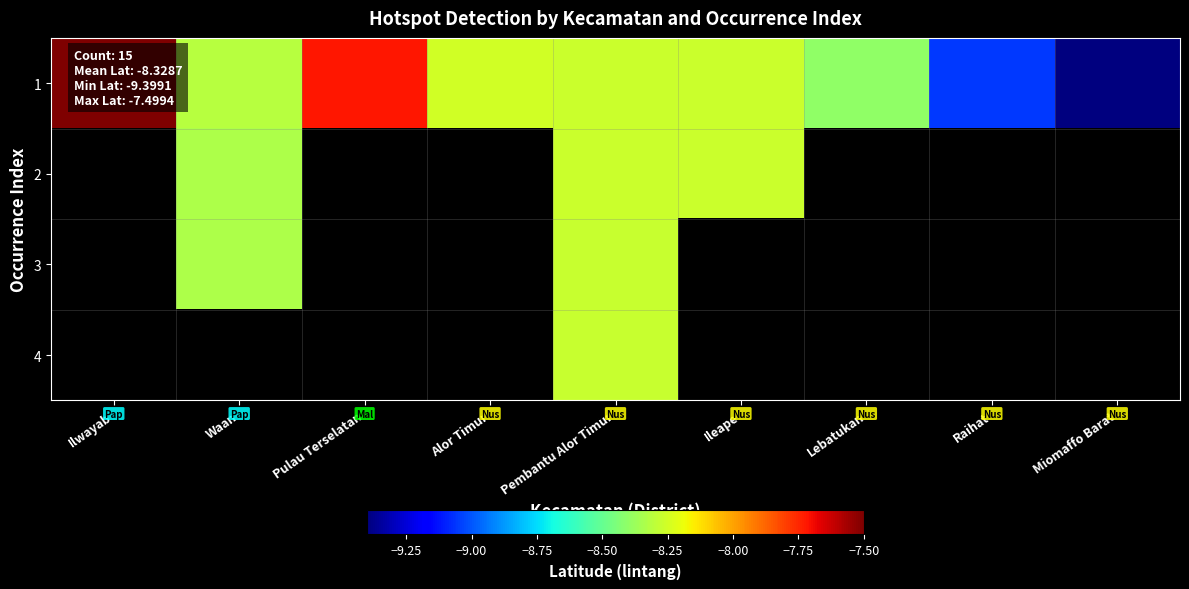

Is the value of row_3 at Waan greater than the value of row_1 at Pulau Terselatan?

No